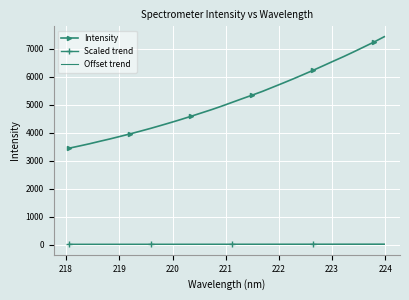

True or false: Offset trend and Intensity cross at least once.

False